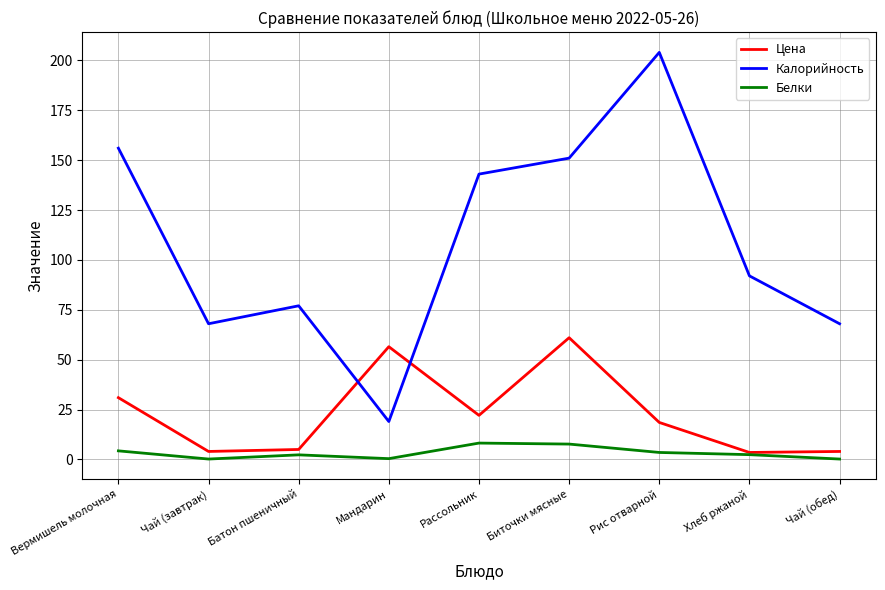

What is the total value across all series at Мандарин?

75.9